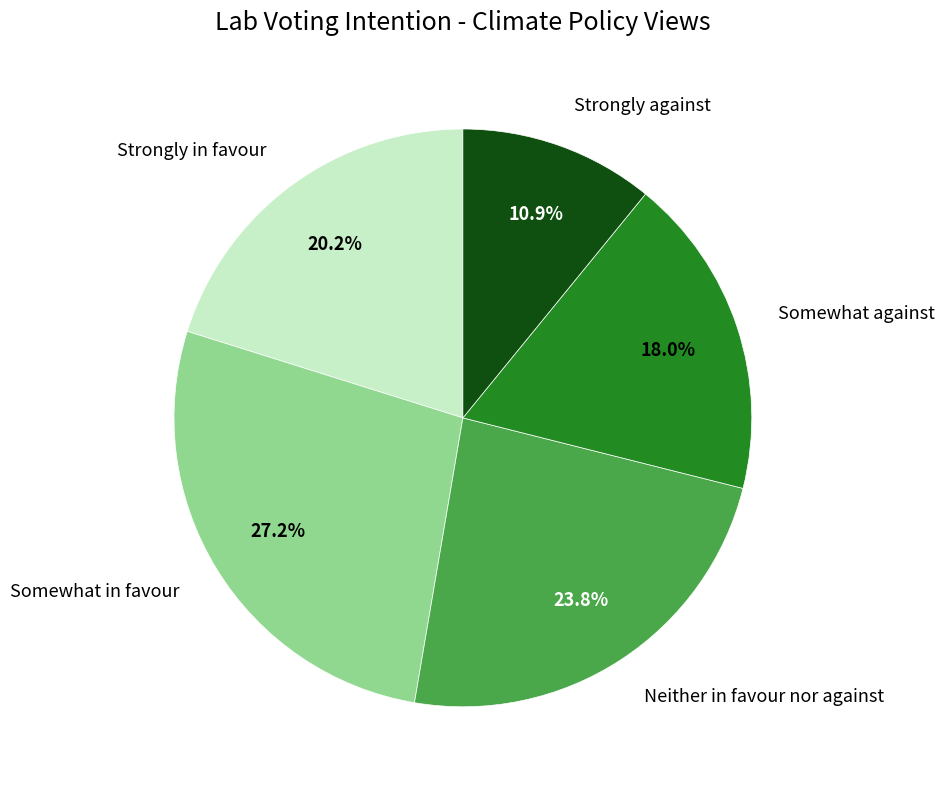

Count the number of slices in the pie.

5